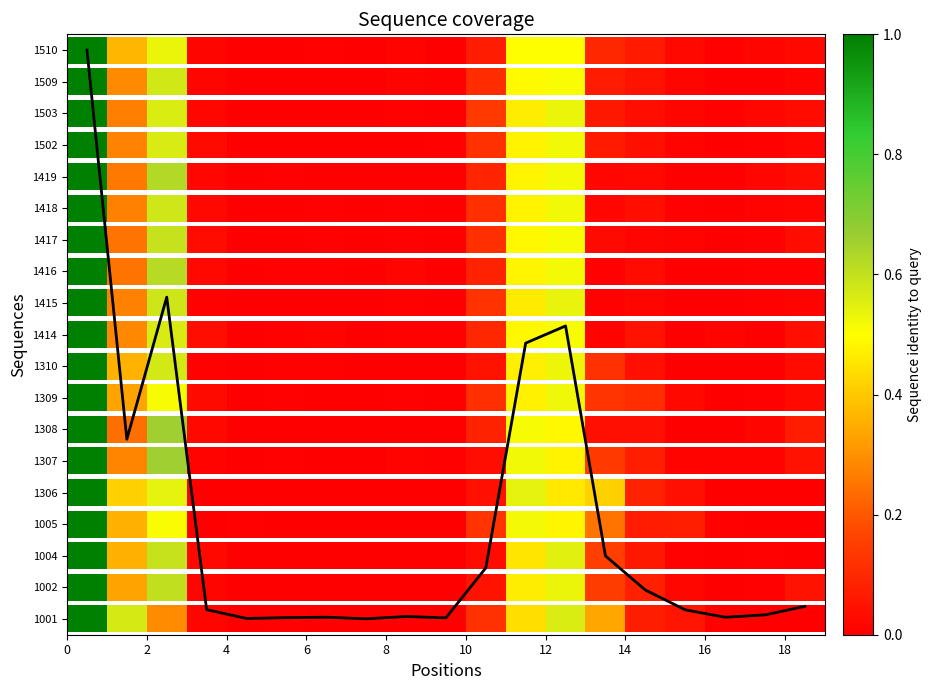

Reading left to right, what are all the values shown in this chart?

18.0	5.7	10.2	0.3	0.0	0.0	0.1	0.0	0.1	0.0	1.6	8.7	9.3	2.0	0.9	0.3	0.1	0.1	0.4